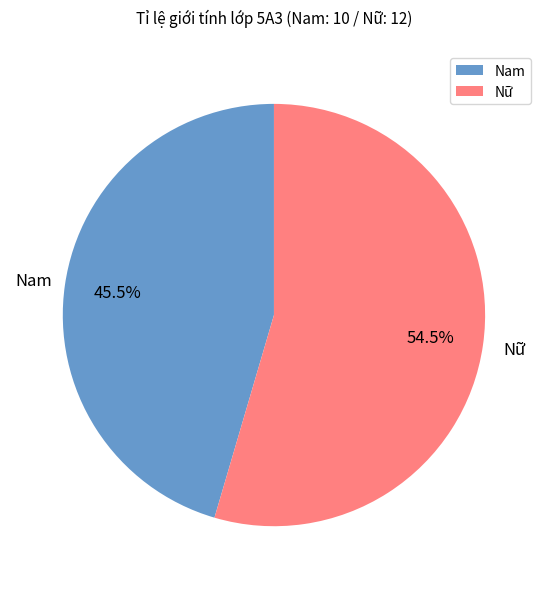

How many segments does this pie chart have?

2